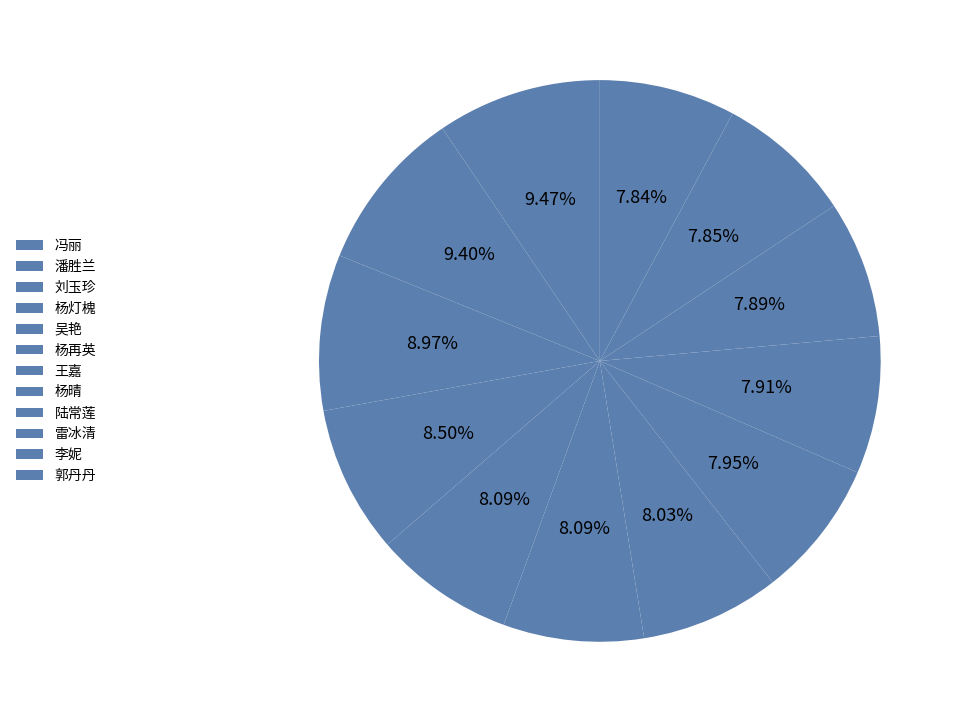

How many segments does this pie chart have?

12